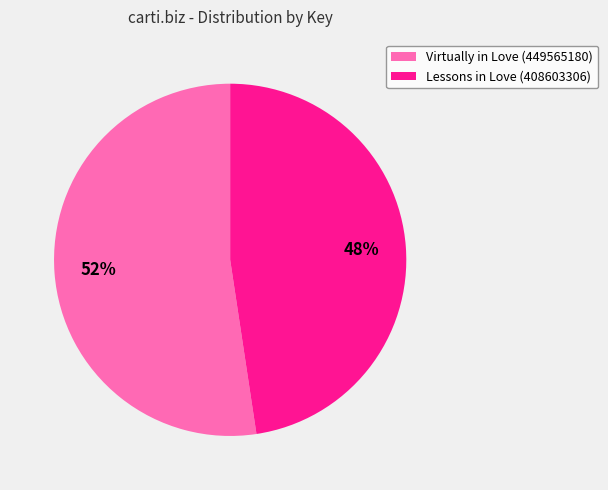

To the nearest percent, what is the average slice percentage?

50%